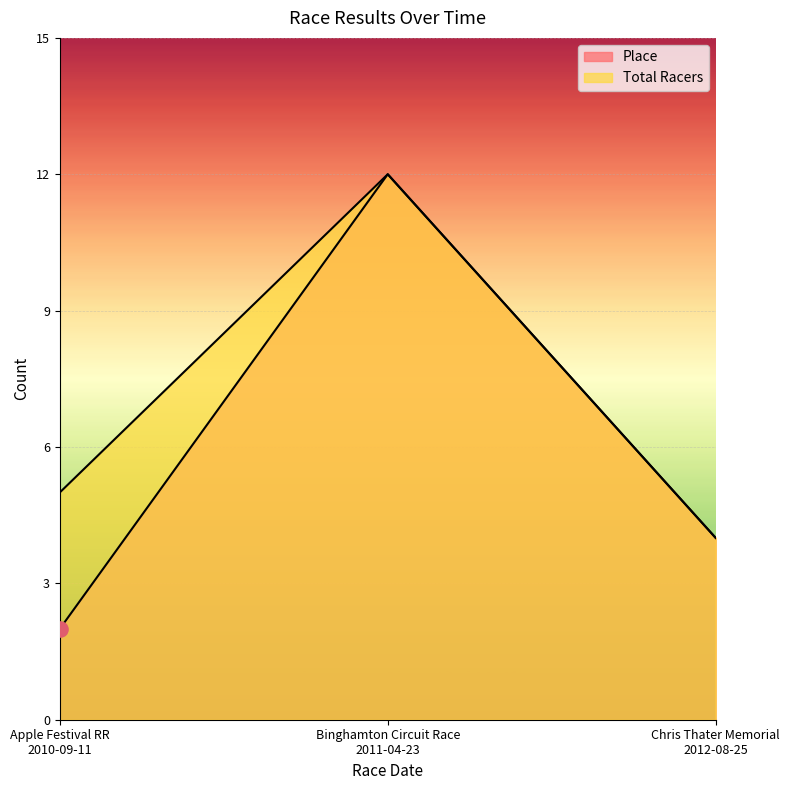

Which series has the widest spread of Y values?

Place